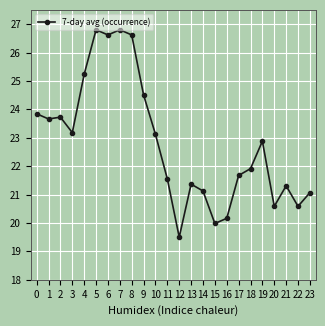

True or false: the data shows 38.9 at 7.

False